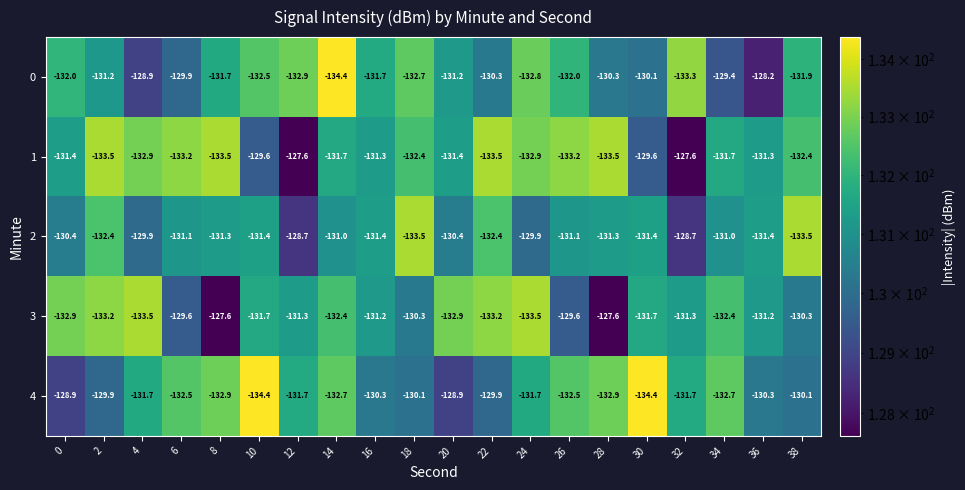

What is the lowest value of the 2 series?

-133.5